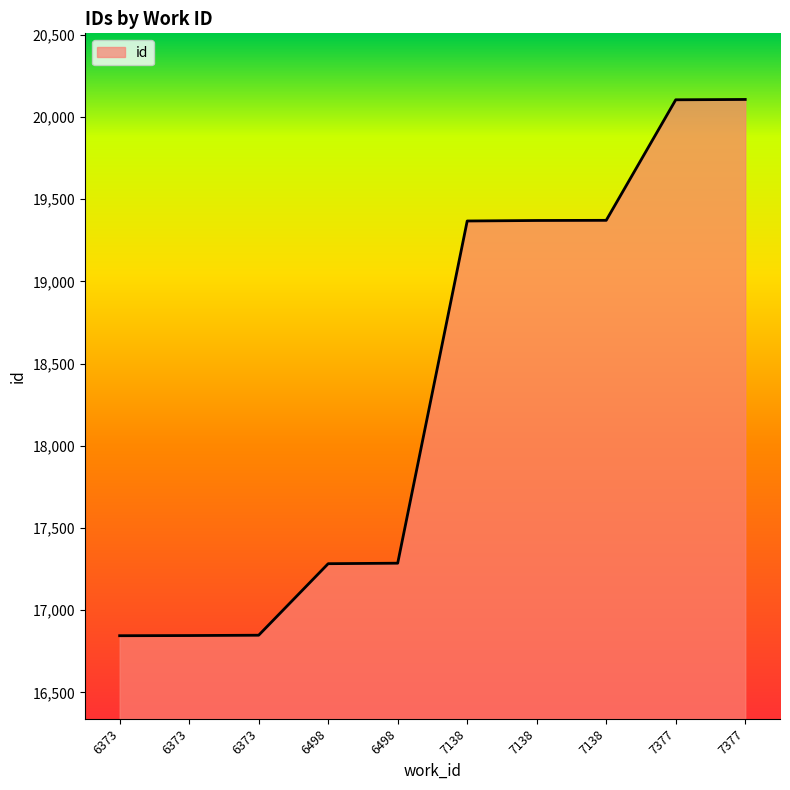

How many lines are shown in the chart?

1